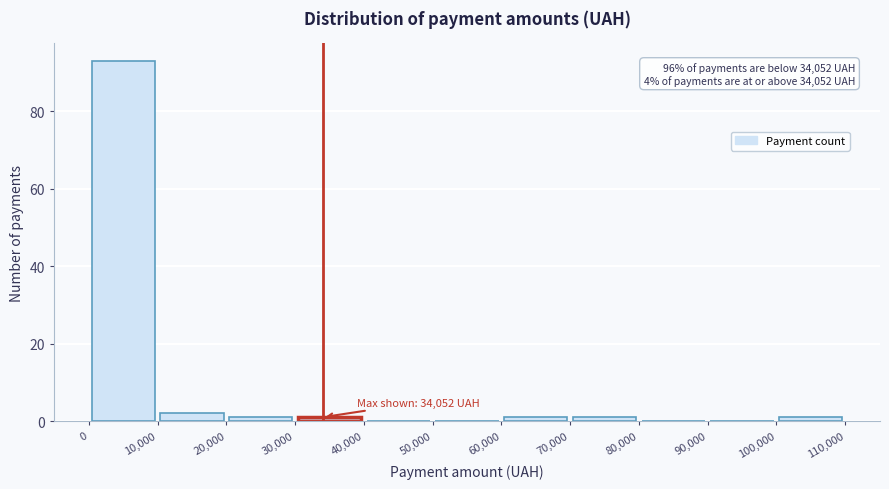

Which range on the x-axis has the tallest bar?

0 to 10,000